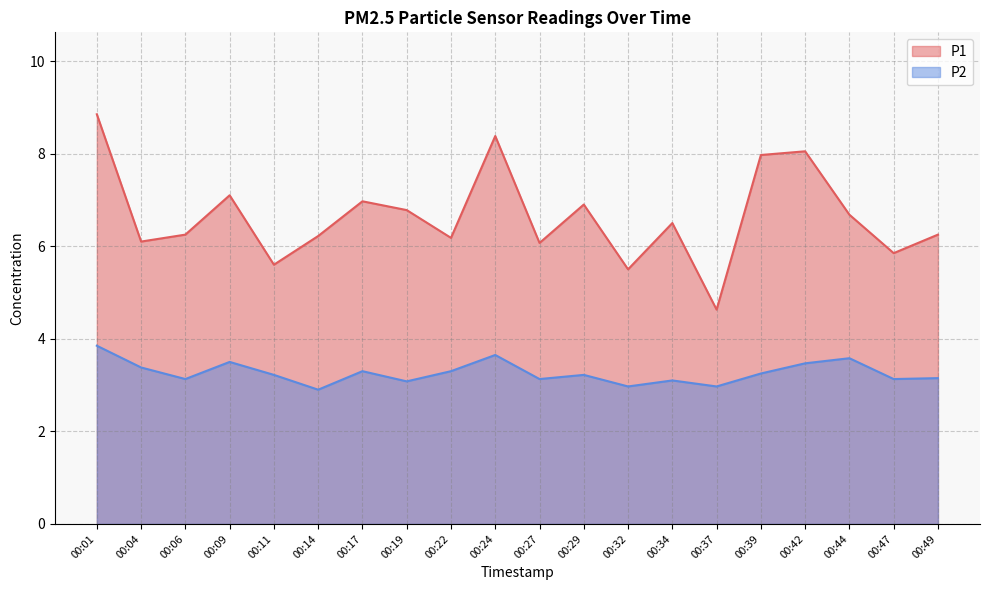

True or false: P2 and P1 cross at least once.

False